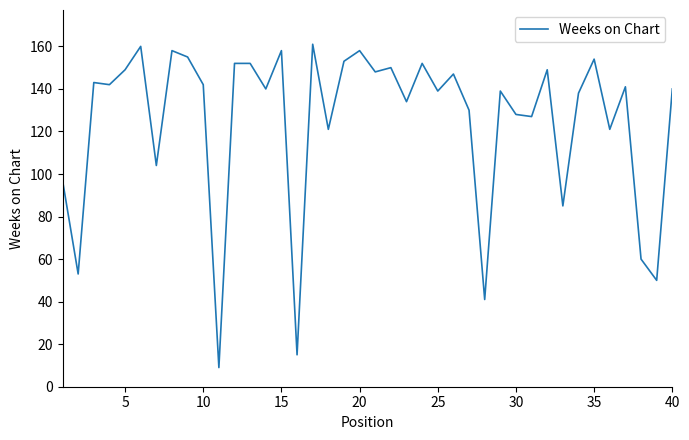

What is the difference between the maximum and minimum values?

152